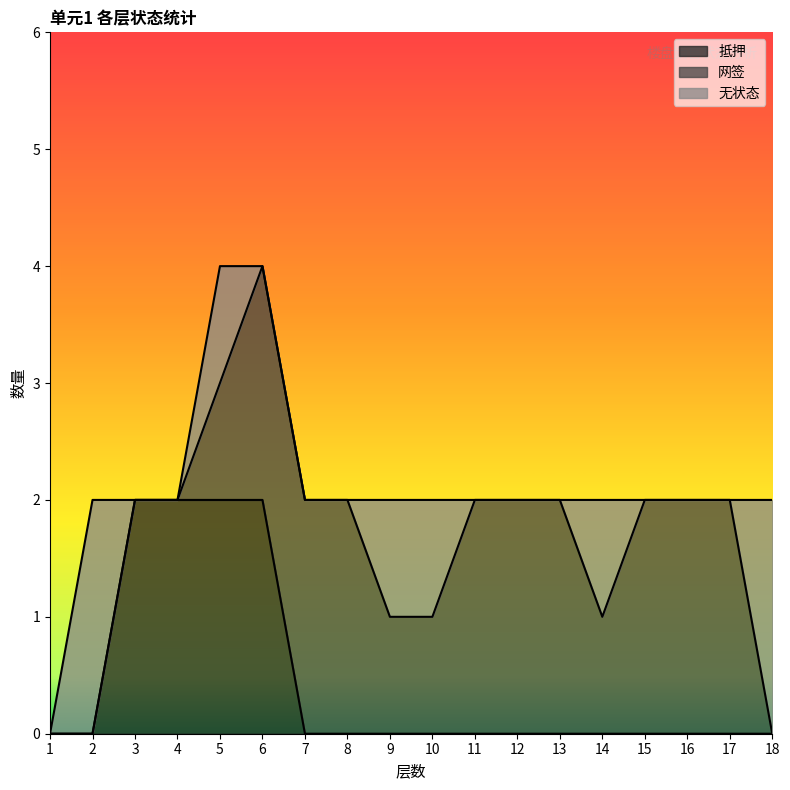

How many lines are shown in the chart?

3